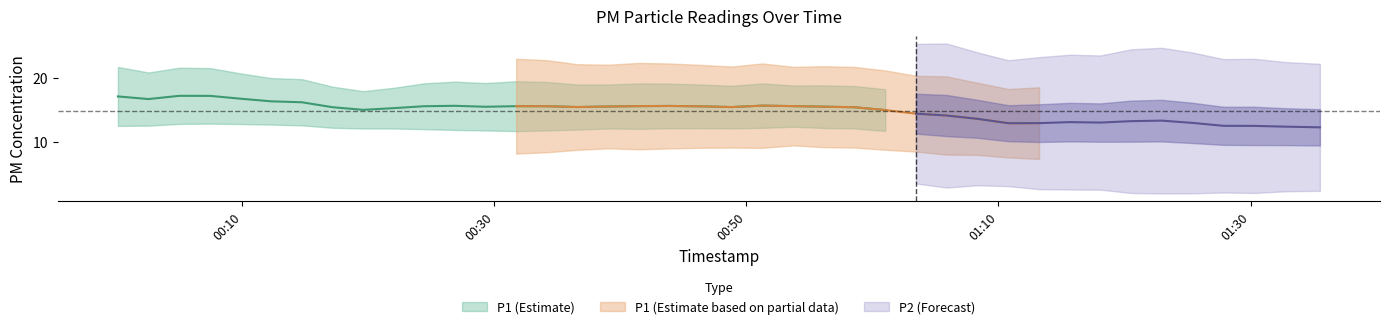

True or false: P2 and P1 cross at least once.

False